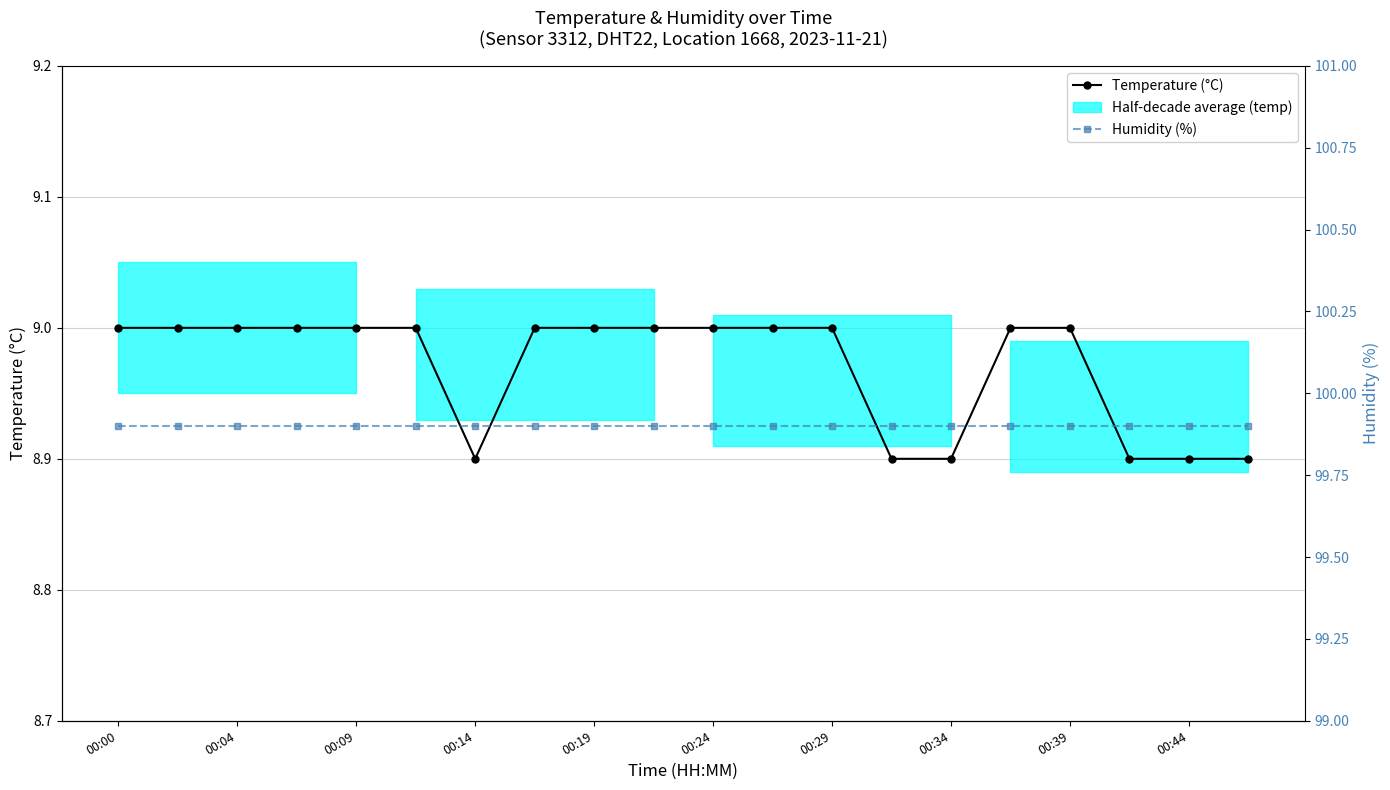

What is the greatest value displayed?

99.9